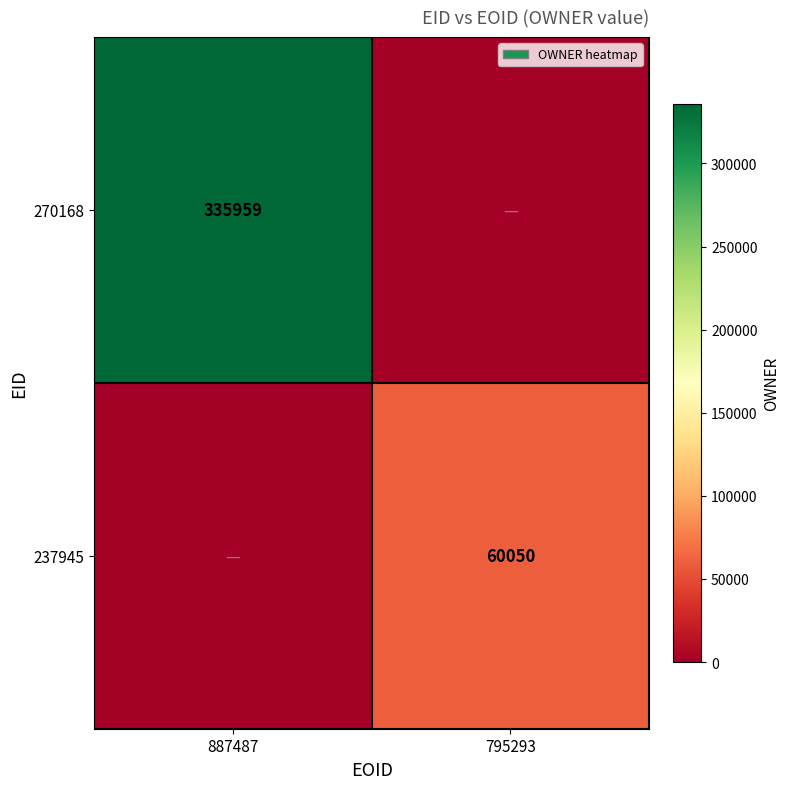

What is the maximum value shown in the chart?

335959